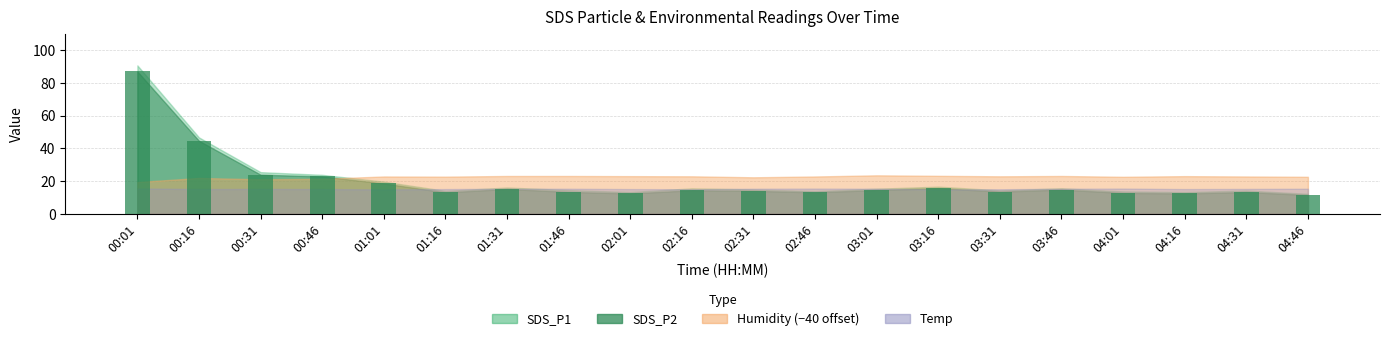

What is the smallest value displayed?

11.5